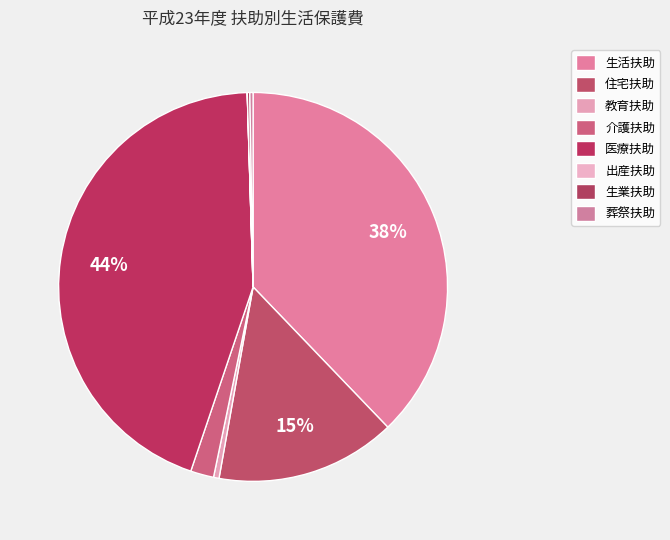

What percentage is the 生活扶助 slice, to the nearest percent?

38%